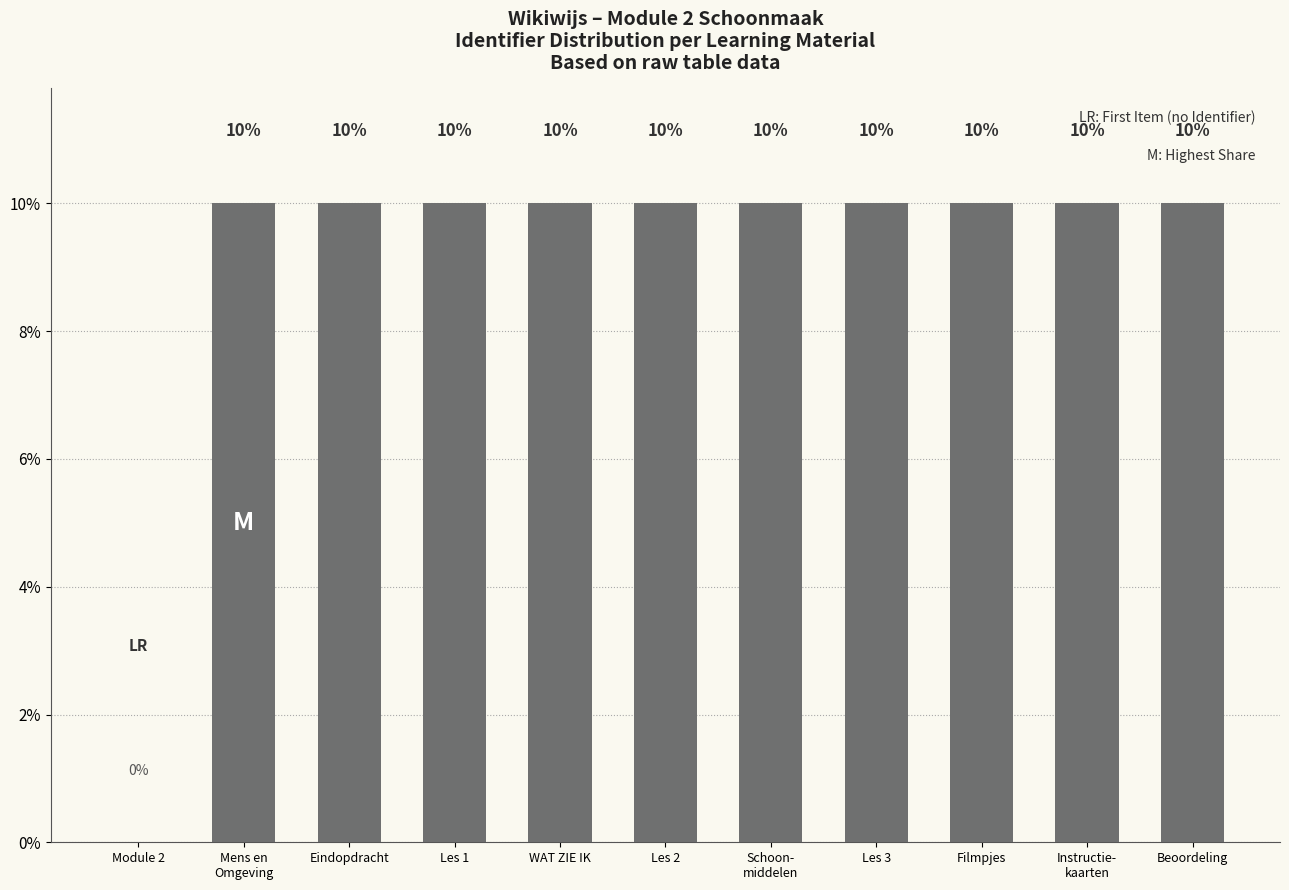

Reading left to right, what are all the values shown in this chart?

Module 2=0	Mens en
Omgeving=10	Eindopdracht=10	Les 1=10	WAT ZIE IK=10	Les 2=10	Schoon-
middelen=10	Les 3=10	Filmpjes=10	Instructie-
kaarten=10	Beoordeling=10